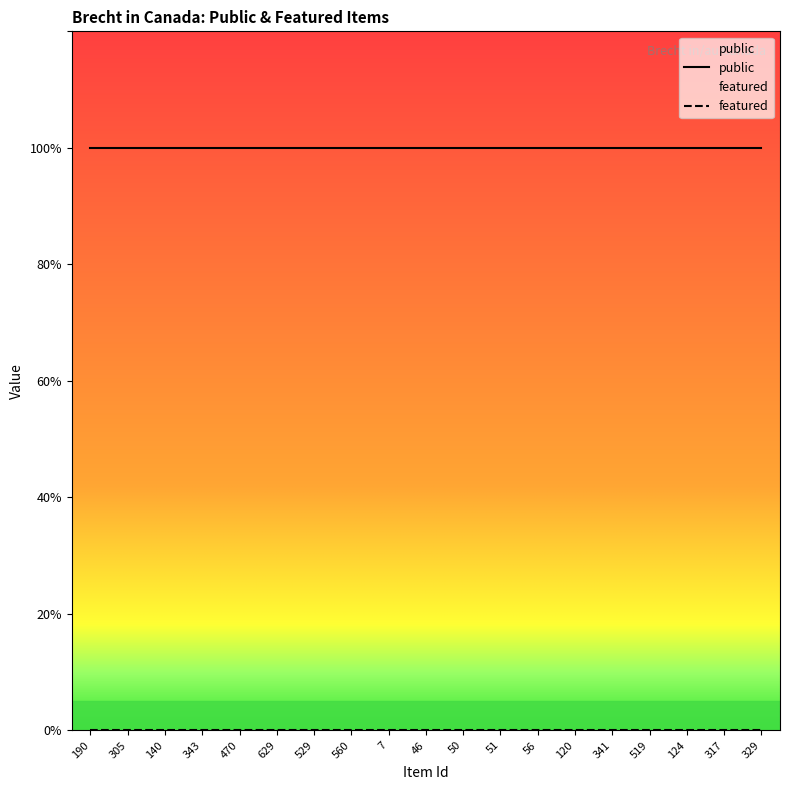

What position from the right is 120?

6